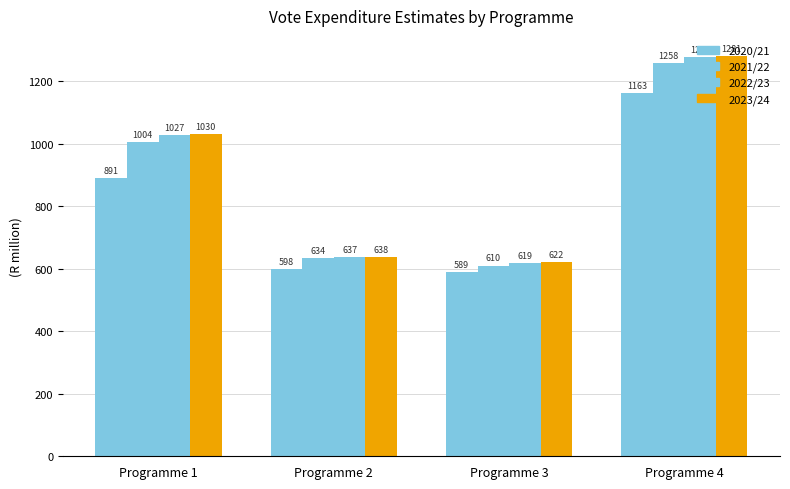

The 2022/23 series shows 637.2 at Programme 2. True or false?

True